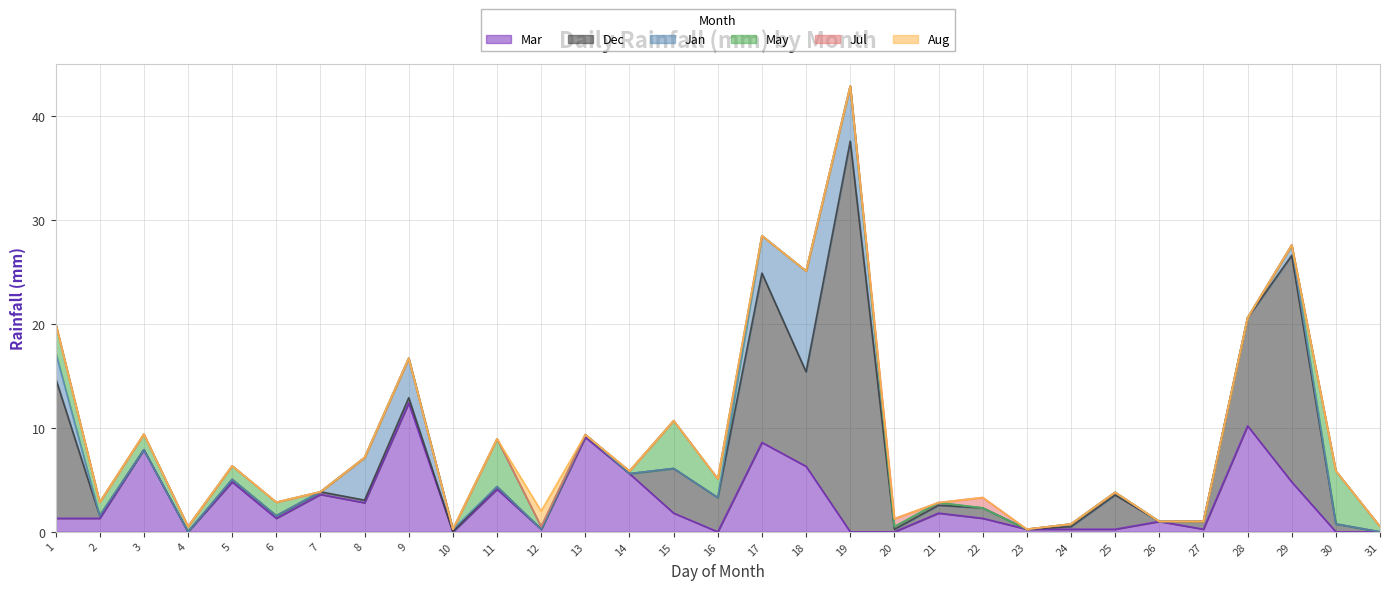

Which series has the widest spread of values?

Dec